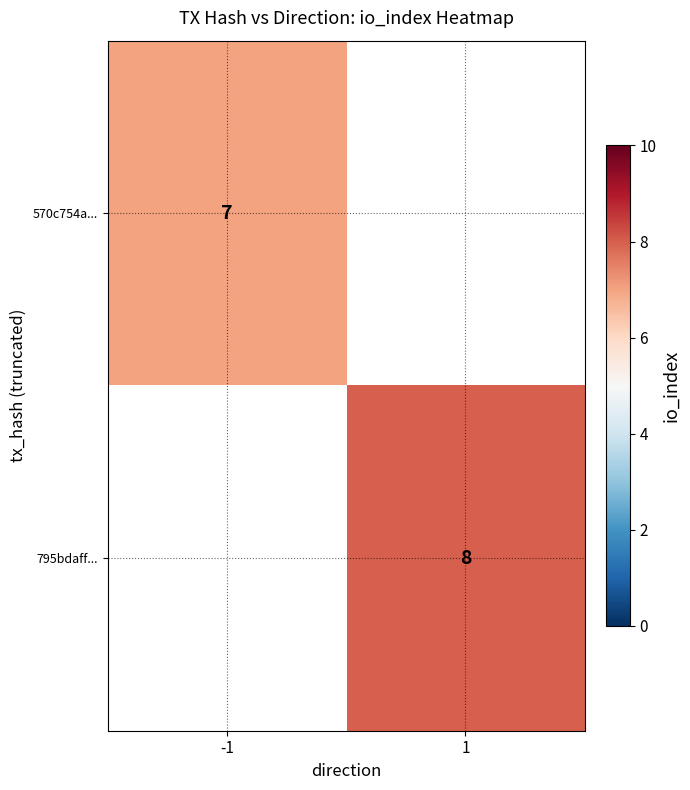

The value of 570c754a... at -1 is 3. True or false?

False